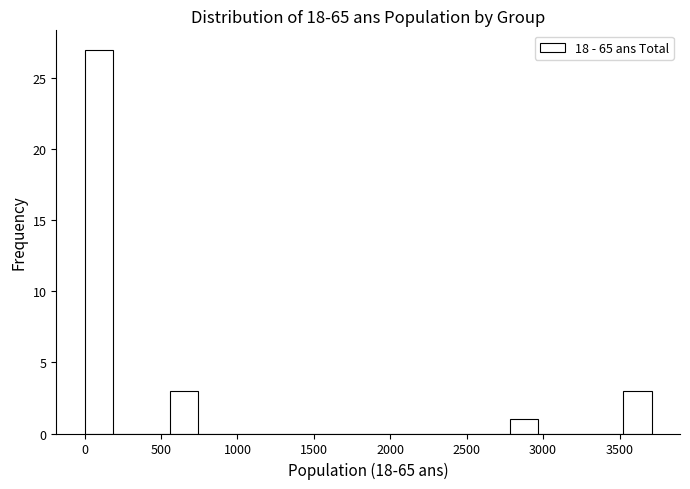

Read against the x-axis, roughly where is the centre of the tallest bar?

100